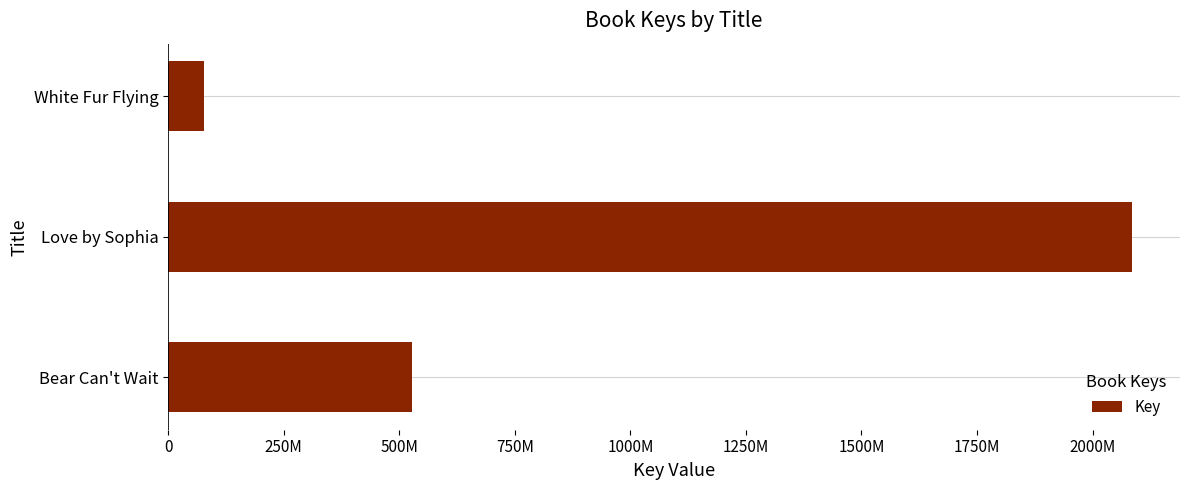

Rank the categories by value from highest to lowest.

Love by Sophia, Bear Can't Wait, White Fur Flying